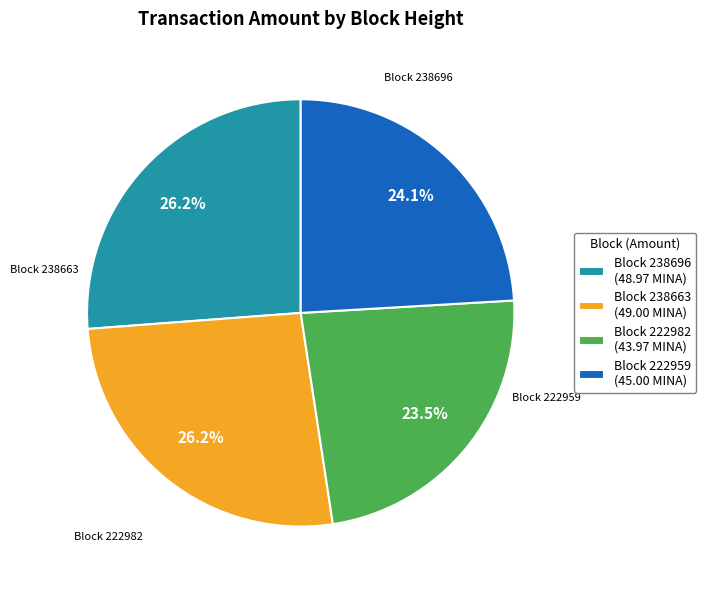

How many segments does this pie chart have?

4